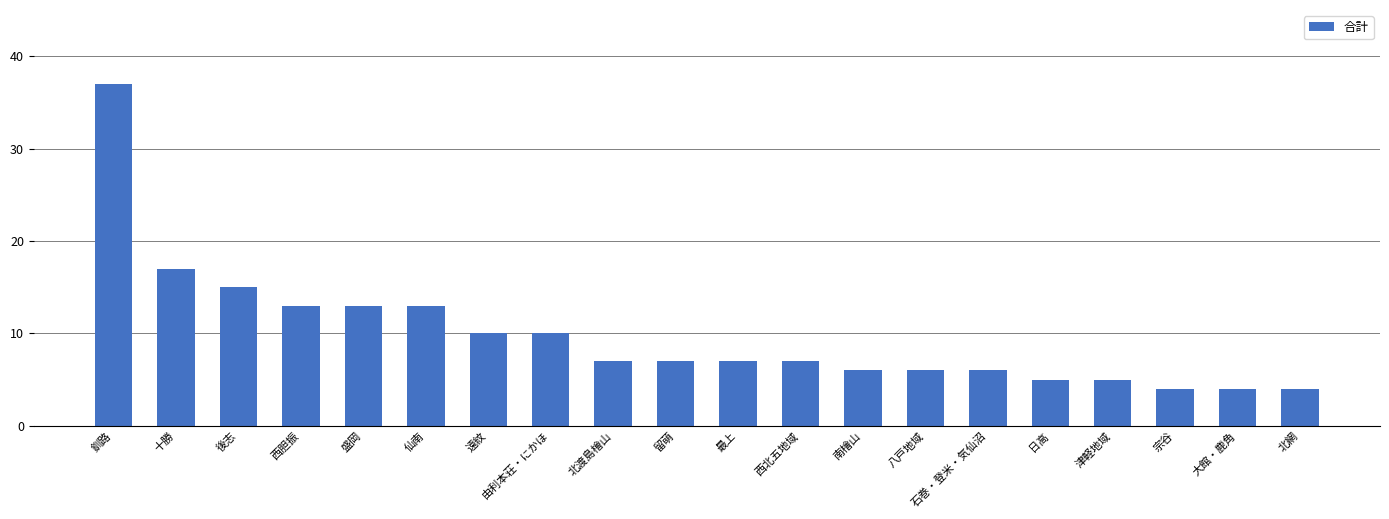

Between 遠紋 and 津軽地域, which is larger?

遠紋